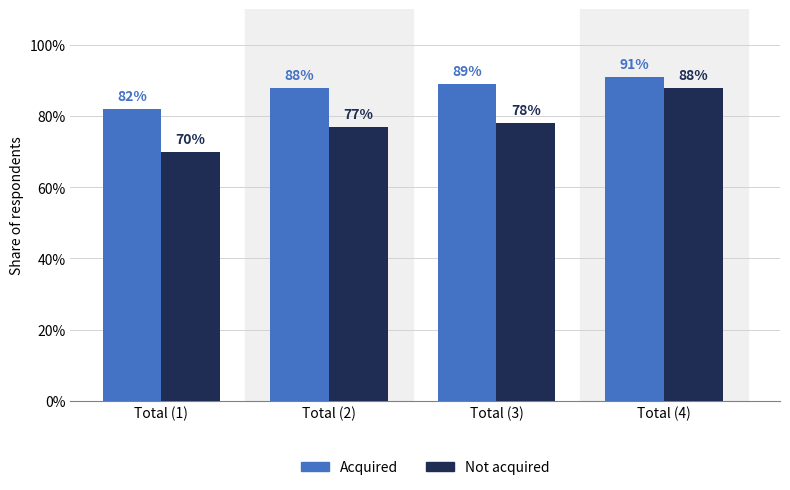

What are all the series names shown in the legend?

Acquired, Not acquired